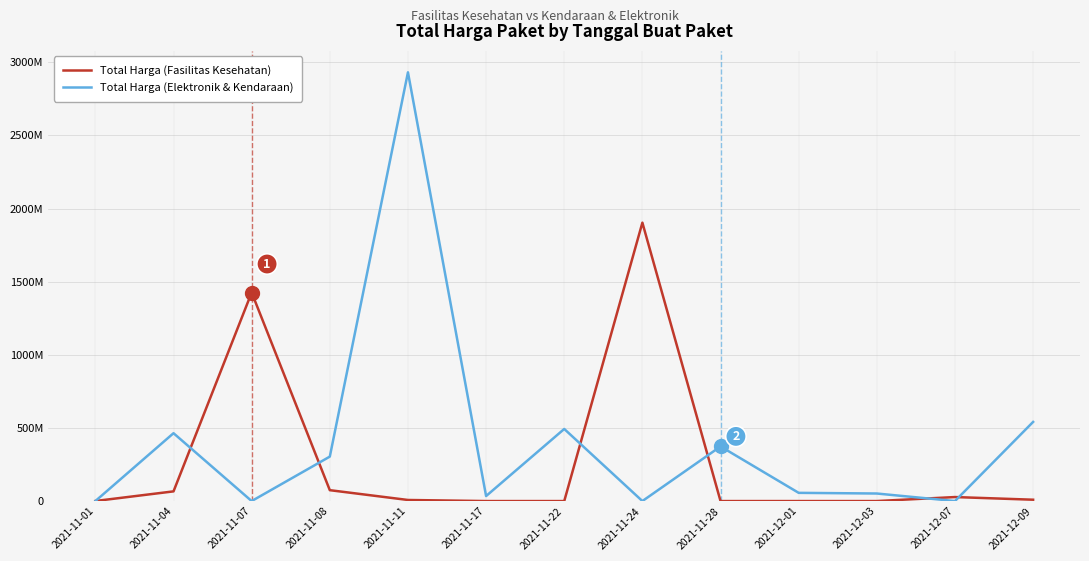

Does the chart have visible grid lines?

Yes